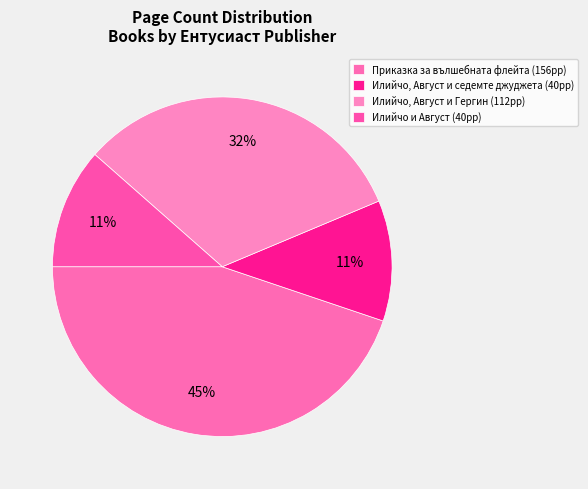

What portion of the pie excludes Приказка за вълшебната флейта?

55.2%